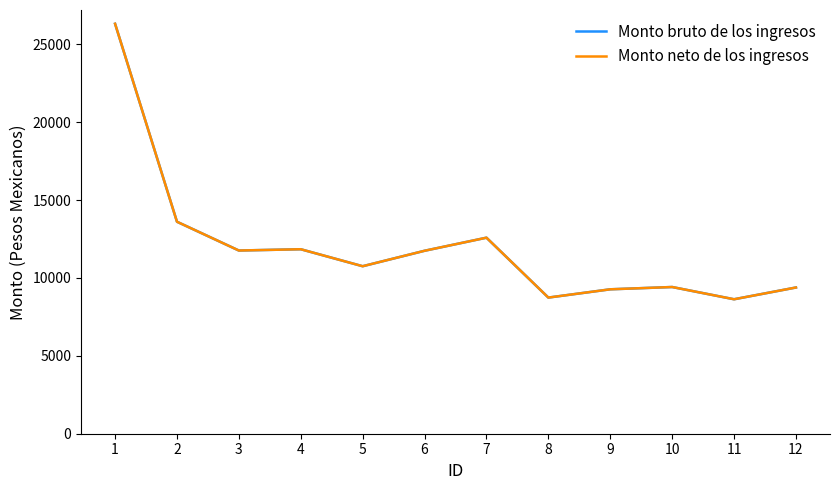

Does the chart display data point markers on the line(s)?

No